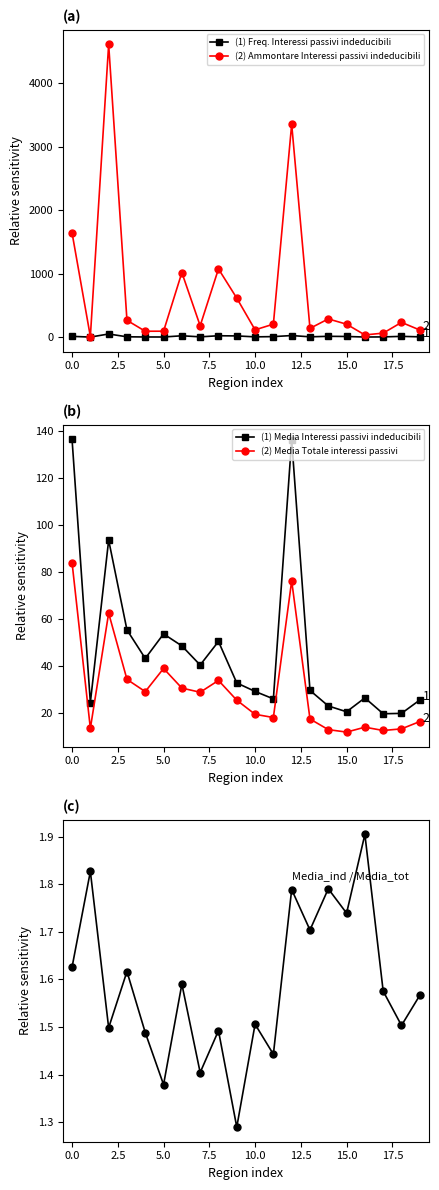

True or false: (2) Ammontare Interessi passivi indeducibili has more than 2 points higher than both neighbors.

True